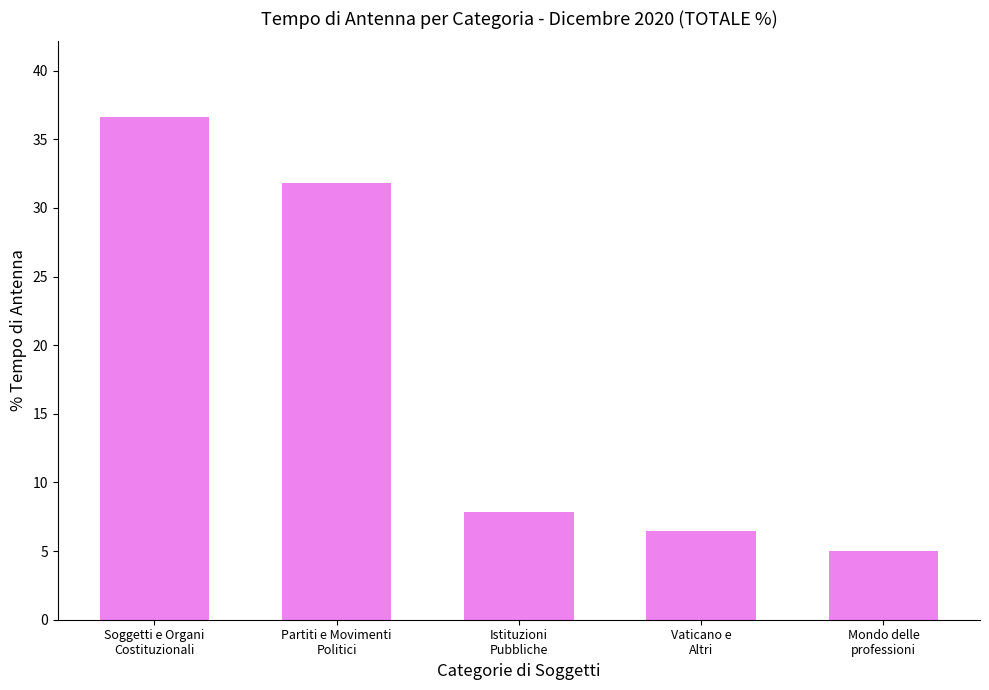

Which has a higher value, Partiti e Movimenti
Politici or Soggetti e Organi
Costituzionali?

Soggetti e Organi
Costituzionali